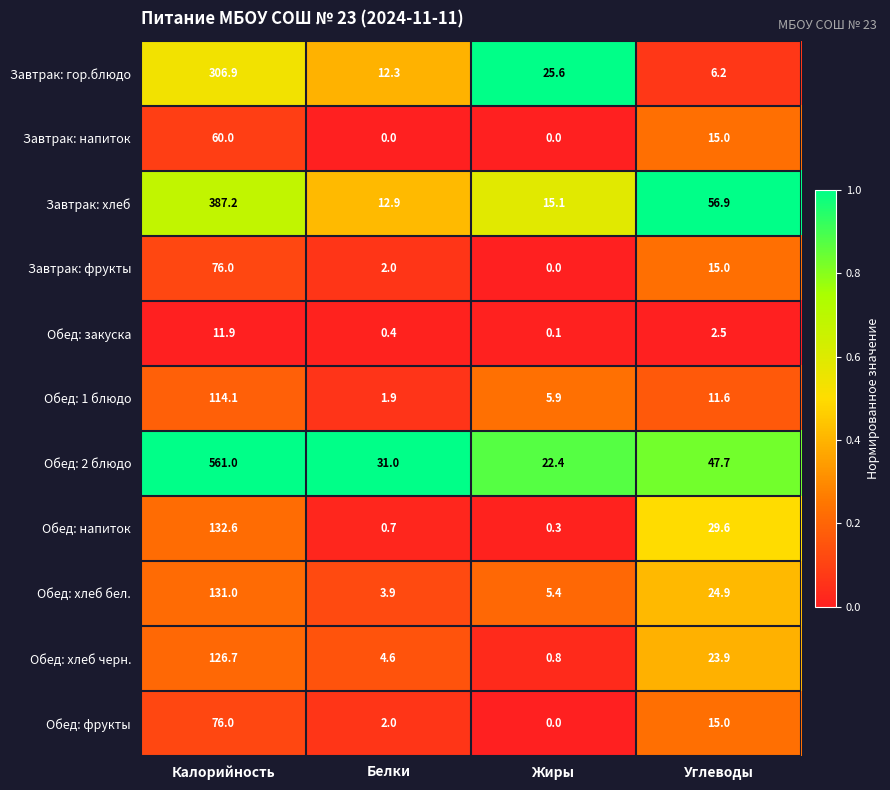

The value of Завтрак: фрукты at Жиры is 0.0. True or false?

True